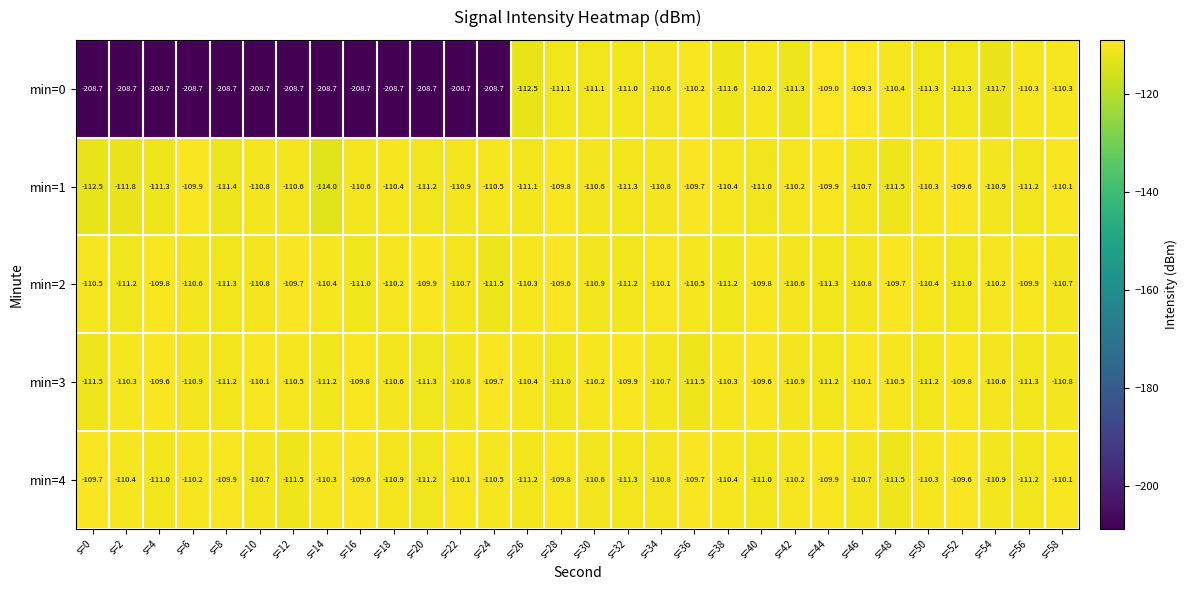

What value does the min=3 series have at s=18?

-110.6